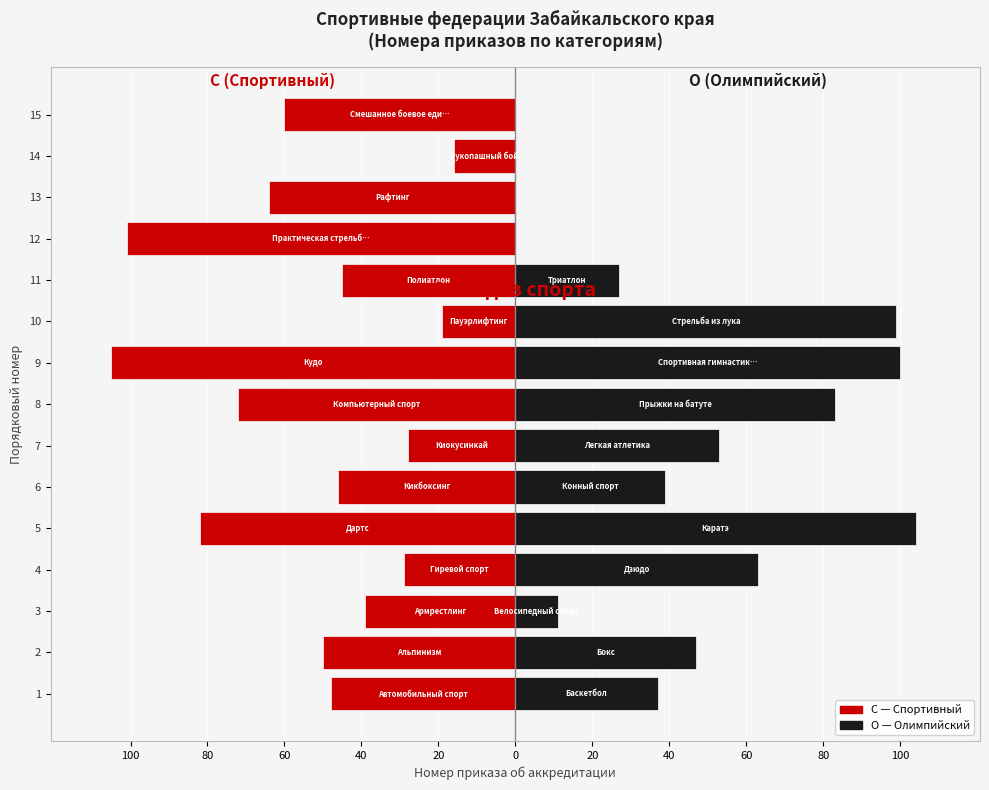

True or false: О (Олимпийский) has a value of 99 at 10.

True